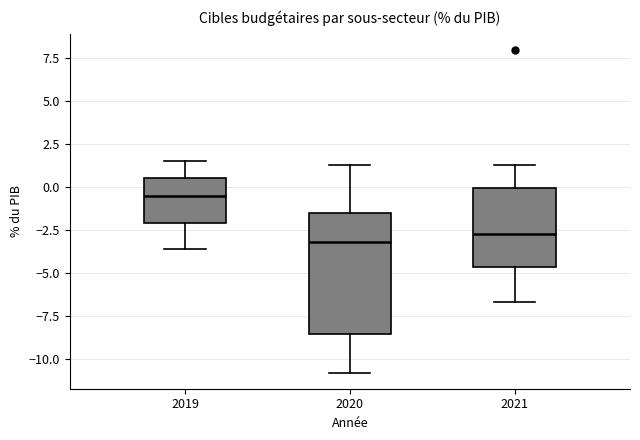

Where does the median line of the box at x = 2020 sit on the y-axis? The values are not printed on the chart, so give them approximately, as read against the axis.

-3.0